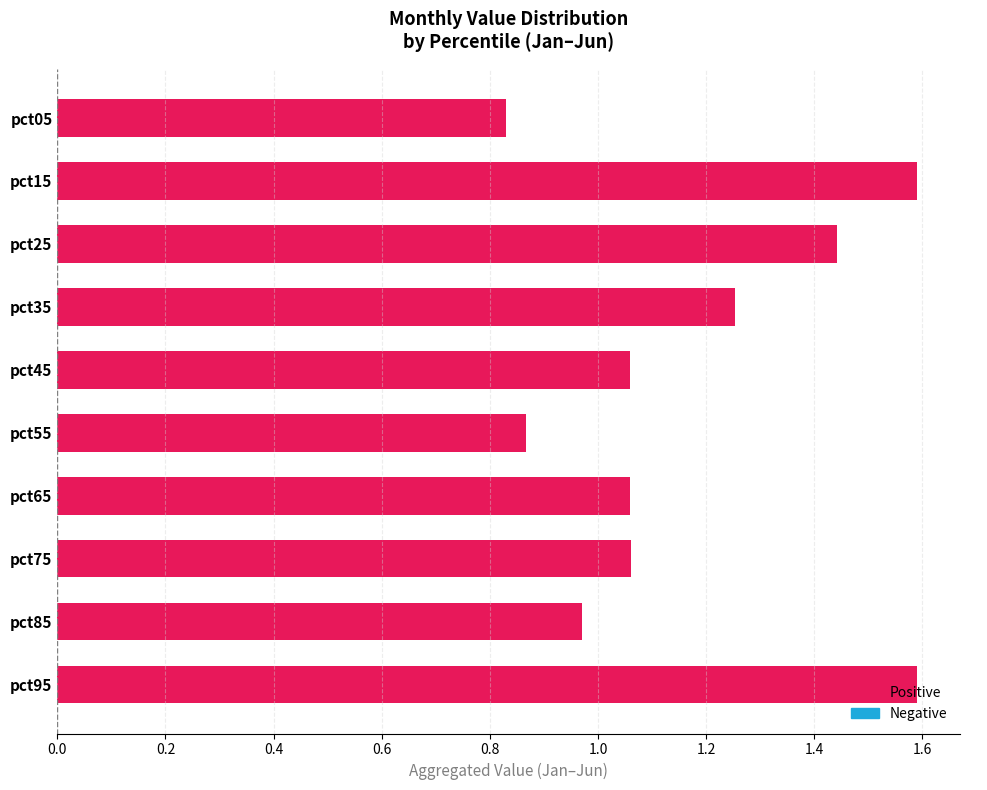

What is the difference between the second highest and second lowest values?

0.7